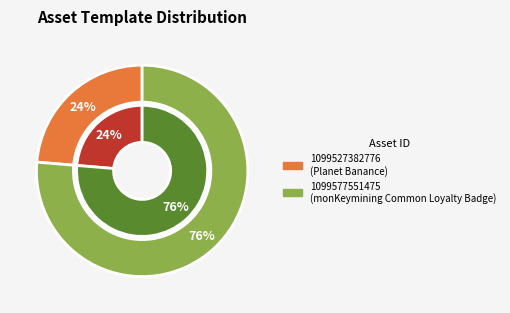

What percentage is the 1099527382776 slice, to the nearest percent?

24%